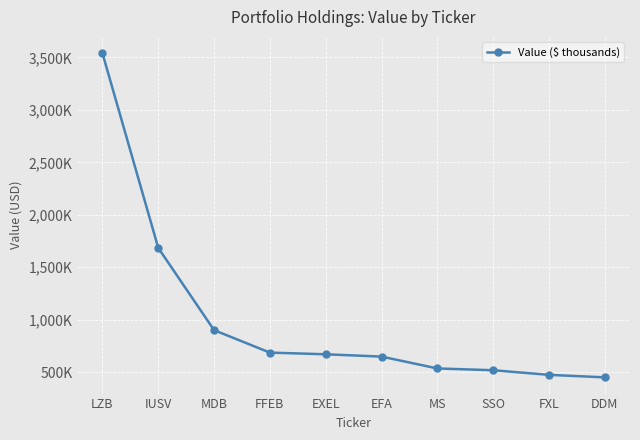

What is the maximum value shown in the chart?

3541000